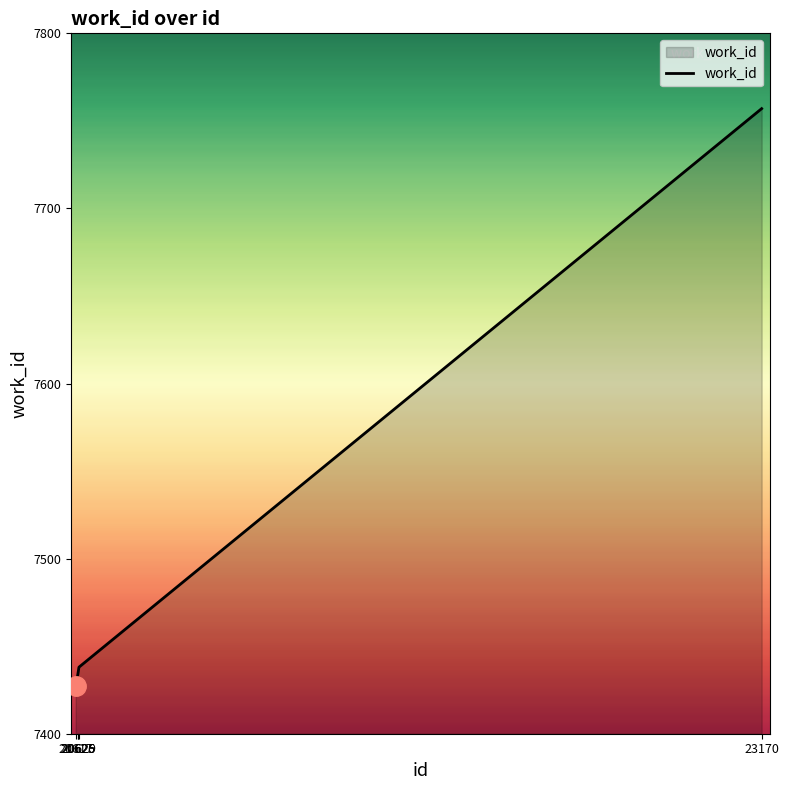

What is the sum of the values at 20626 and 23170?

15192